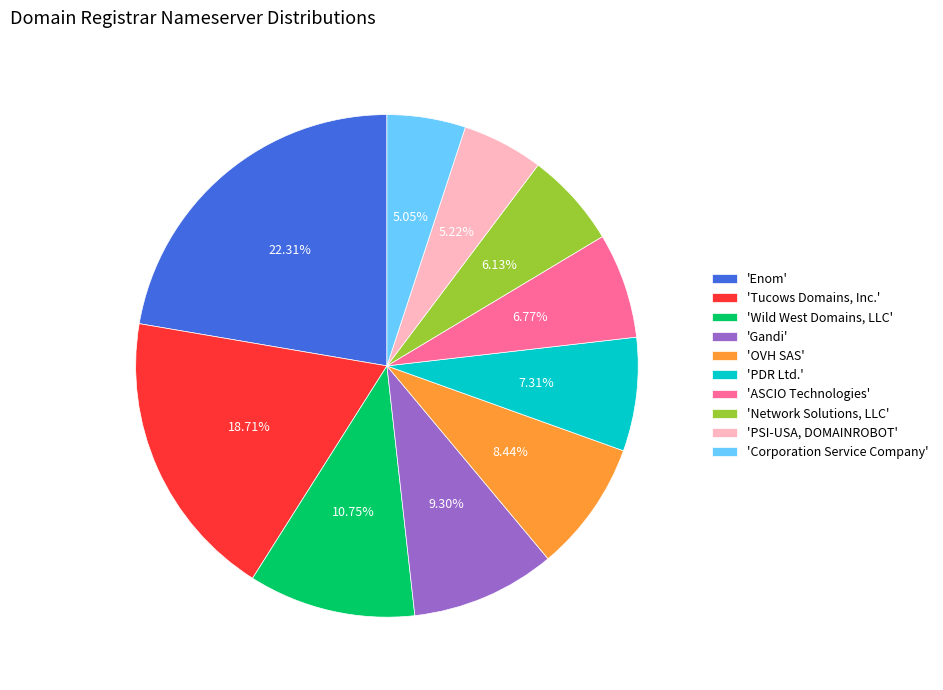

Which has a higher value, 'Enom' or 'Gandi'?

'Enom'